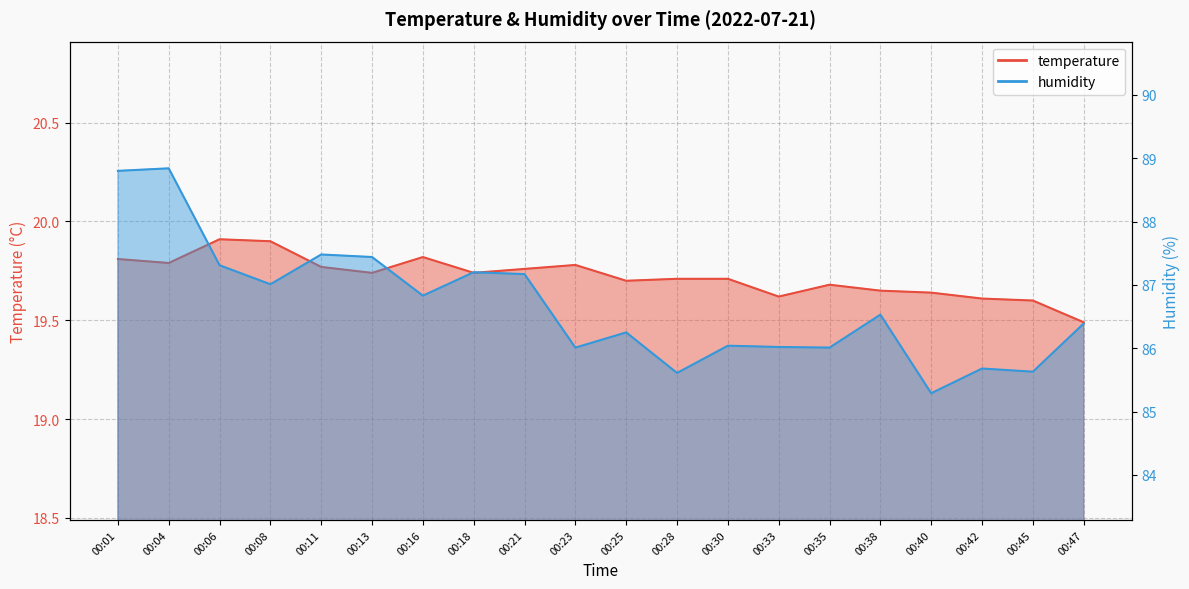

Which category has the highest value across all series?

00:04